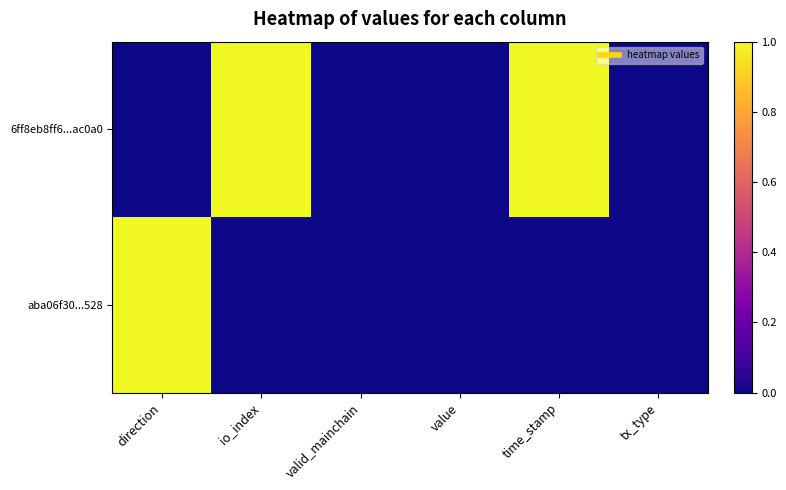

Reading left to right, what are all the values shown in this chart?

6ff8eb8ff6...ac0a0: direction=0	io_index=1	valid_mainchain=0	value=0	time_stamp=1	tx_type=0
aba06f30...528: direction=1	io_index=0	valid_mainchain=0	value=0	time_stamp=0	tx_type=0